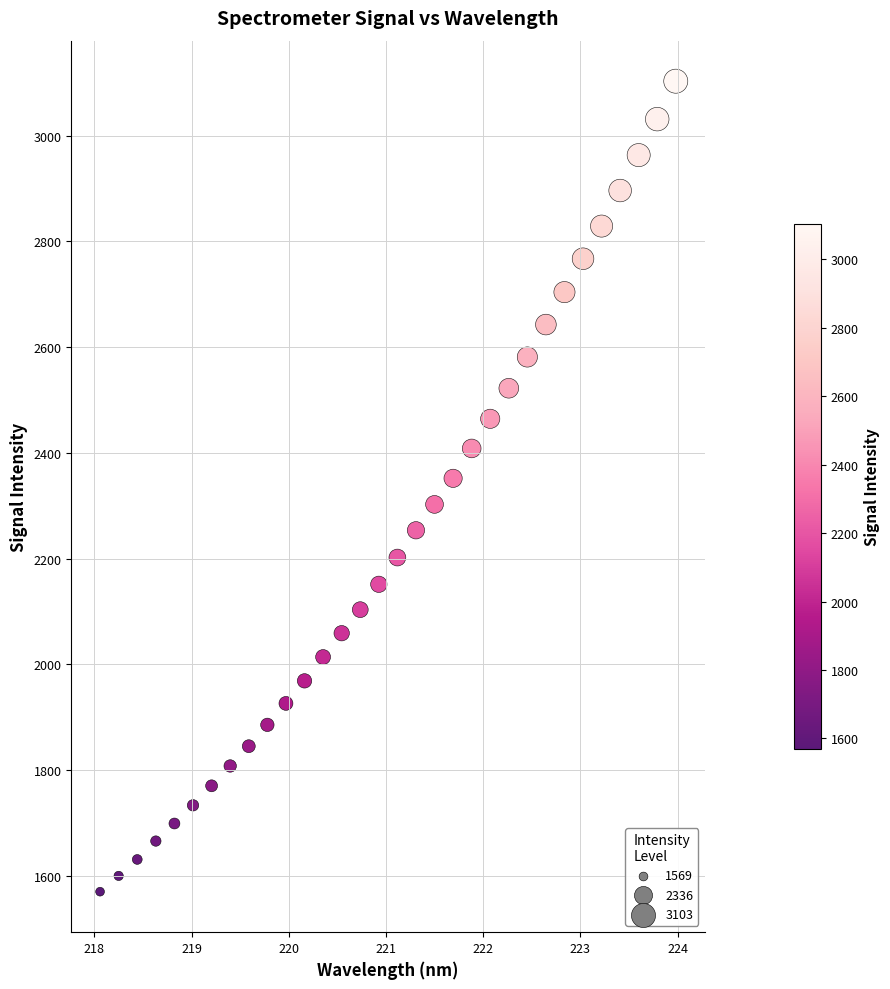

What is the range of X values (max minus min)?

5.9